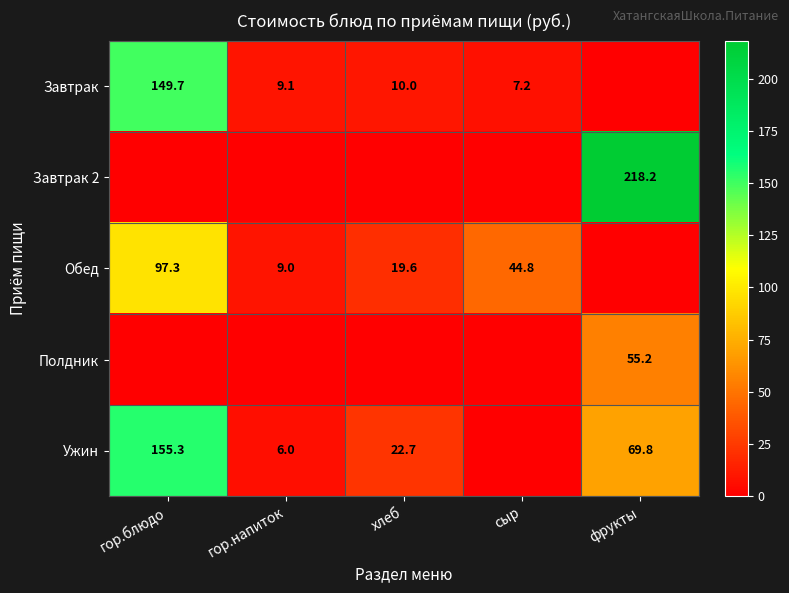

At how many categories does at least one series exceed 162?

1